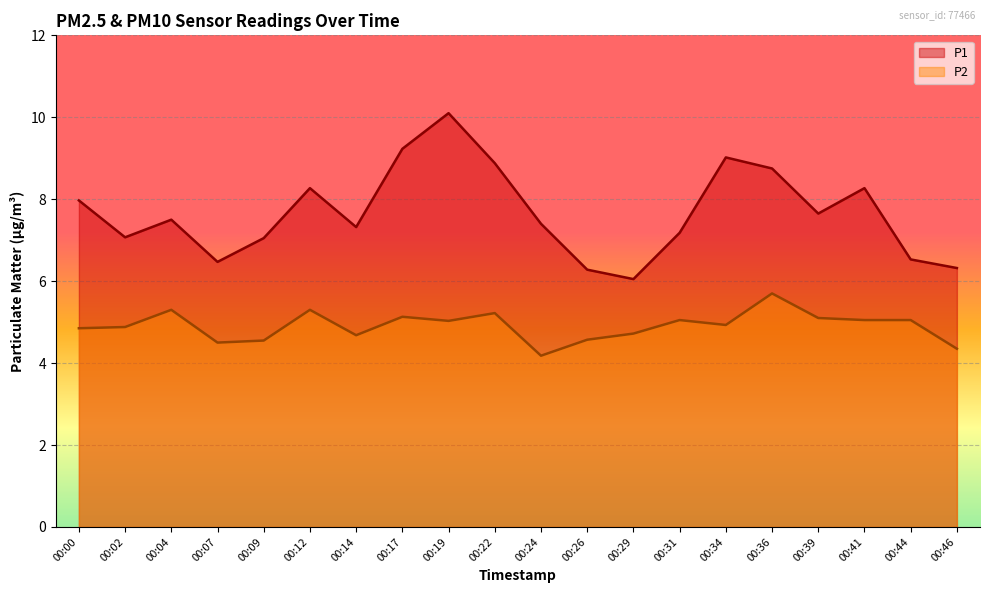

At which category does P1 reach its first local valley?

00:02